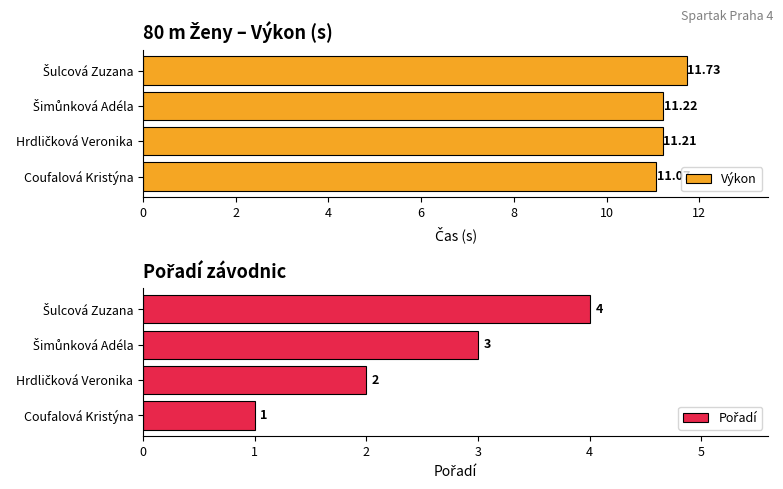

Reading left to right, what are all the values shown in this chart?

Výkon: 11.1	11.2	11.2	11.7
Pořadí: 1.0	2.0	3.0	4.0